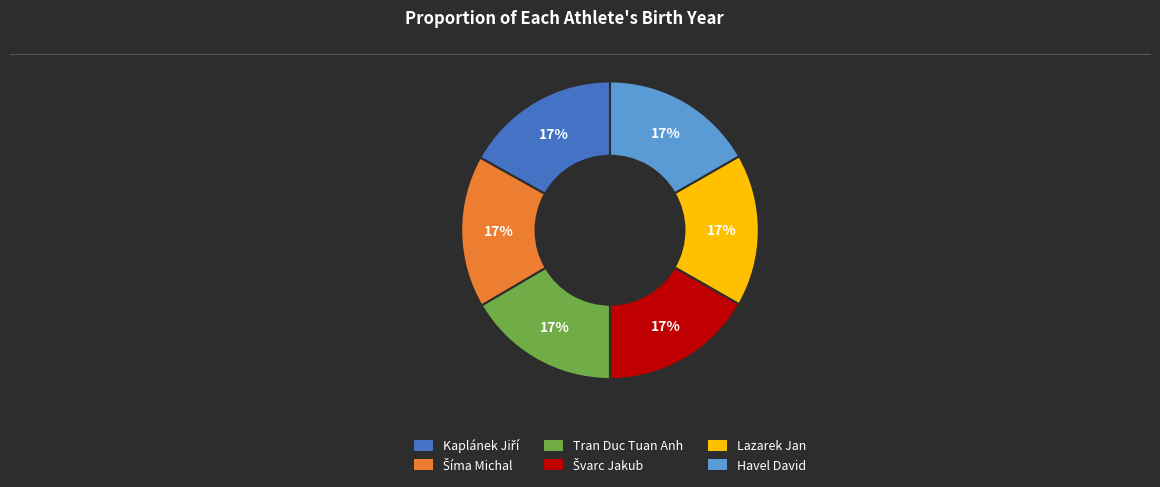

Is the sum of Havel David and Tran Duc Tuan Anh greater than half?

No